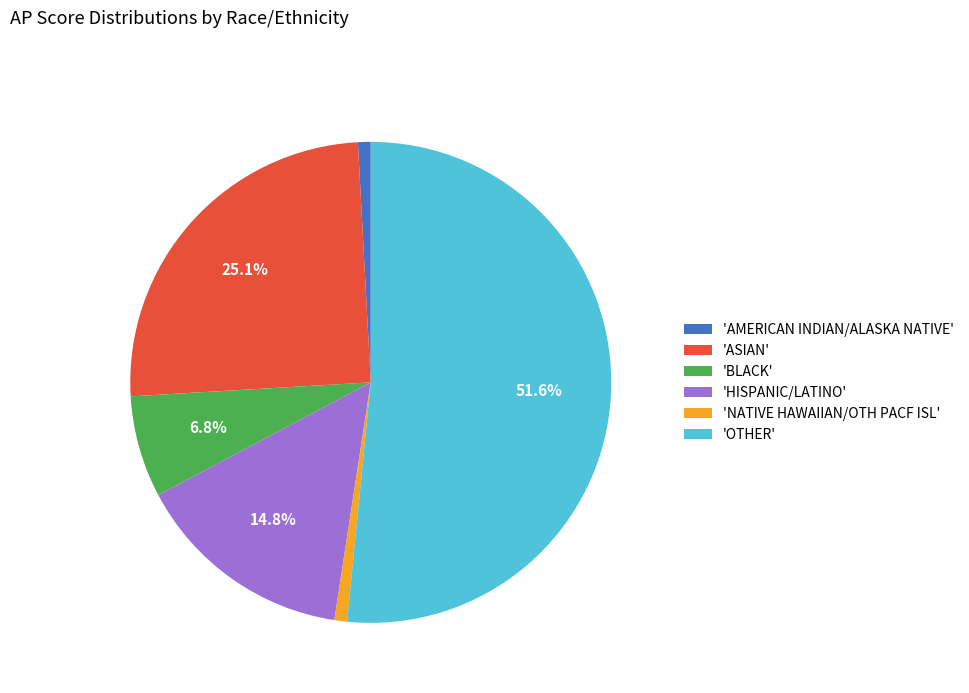

Between 'HISPANIC/LATINO' and 'ASIAN', which is larger?

'ASIAN'